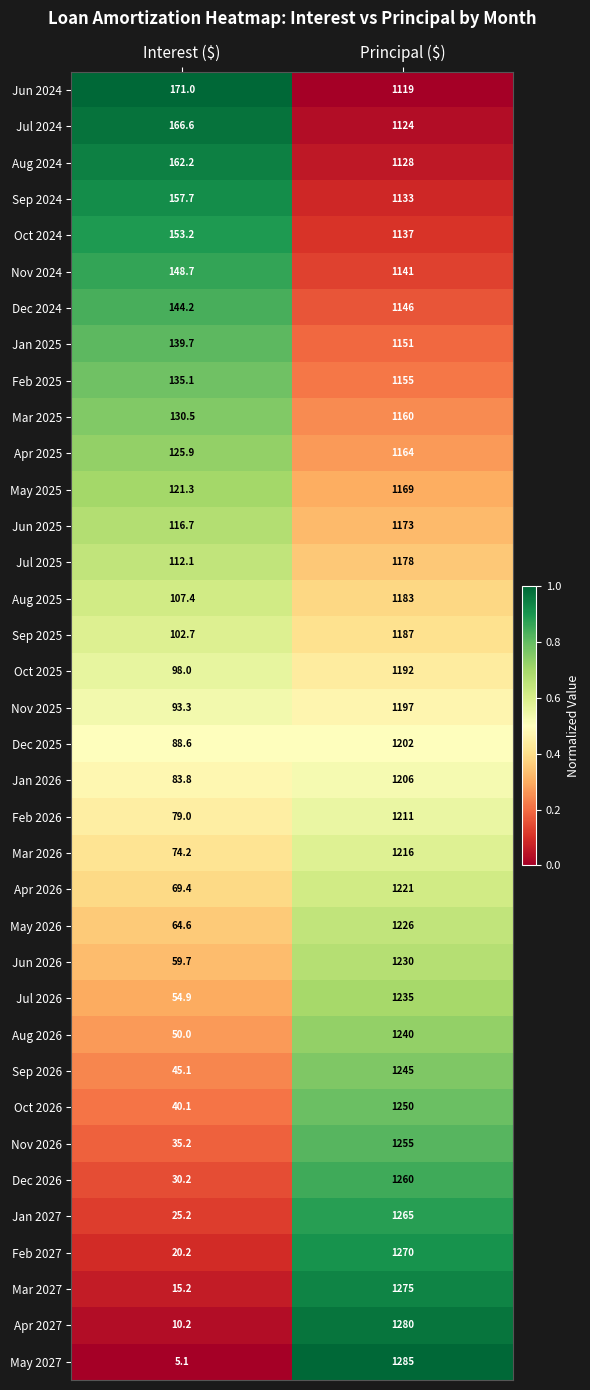

List the series in order of their peak value, lowest first.

Jun 2024, Jul 2024, Aug 2024, Sep 2024, Oct 2024, Nov 2024, Dec 2024, Jan 2025, Feb 2025, Mar 2025, Apr 2025, May 2025, Jun 2025, Jul 2025, Aug 2025, Sep 2025, Oct 2025, Nov 2025, Dec 2025, Jan 2026, Feb 2026, Mar 2026, Apr 2026, May 2026, Jun 2026, Jul 2026, Aug 2026, Sep 2026, Oct 2026, Nov 2026, Dec 2026, Jan 2027, Feb 2027, Mar 2027, Apr 2027, May 2027